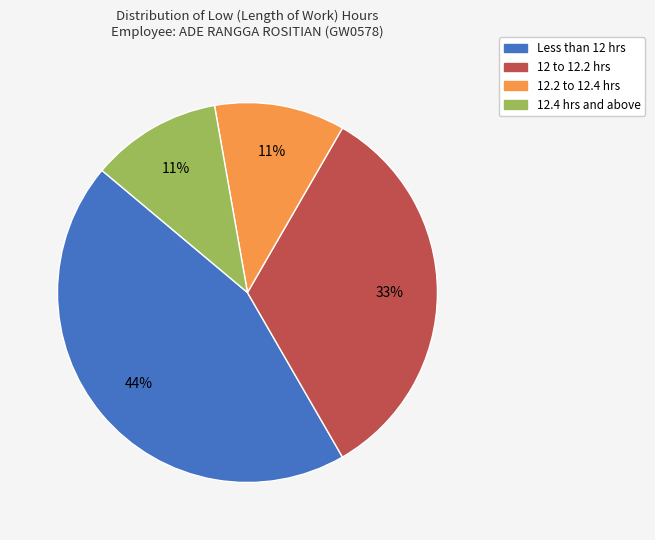

Which has a higher value, 12 to 12.2 hrs or 12.4 hrs and above?

12 to 12.2 hrs